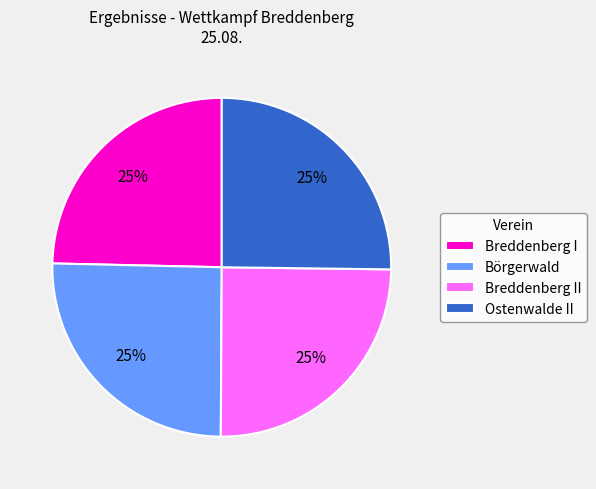

How many slices are in this pie chart?

4